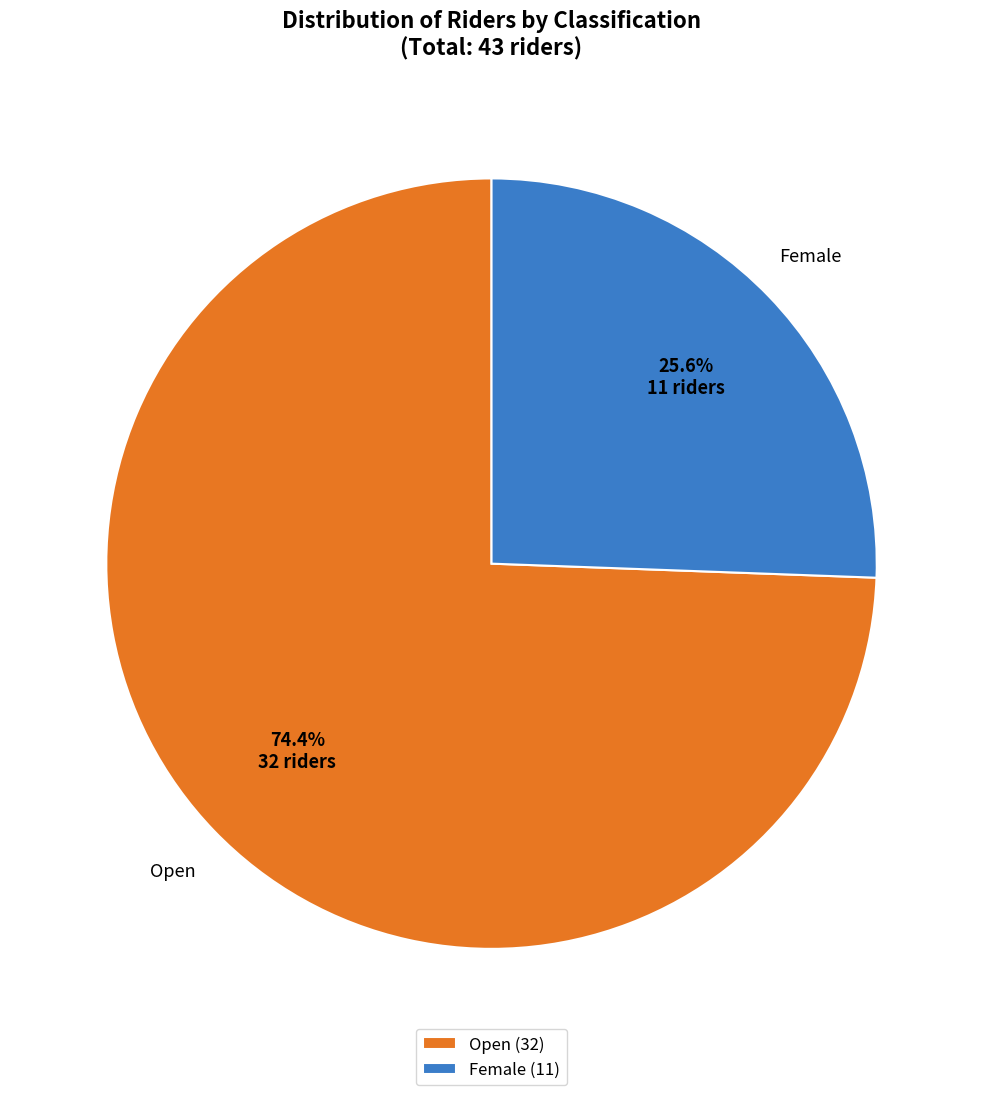

How many slices are in this pie chart?

2